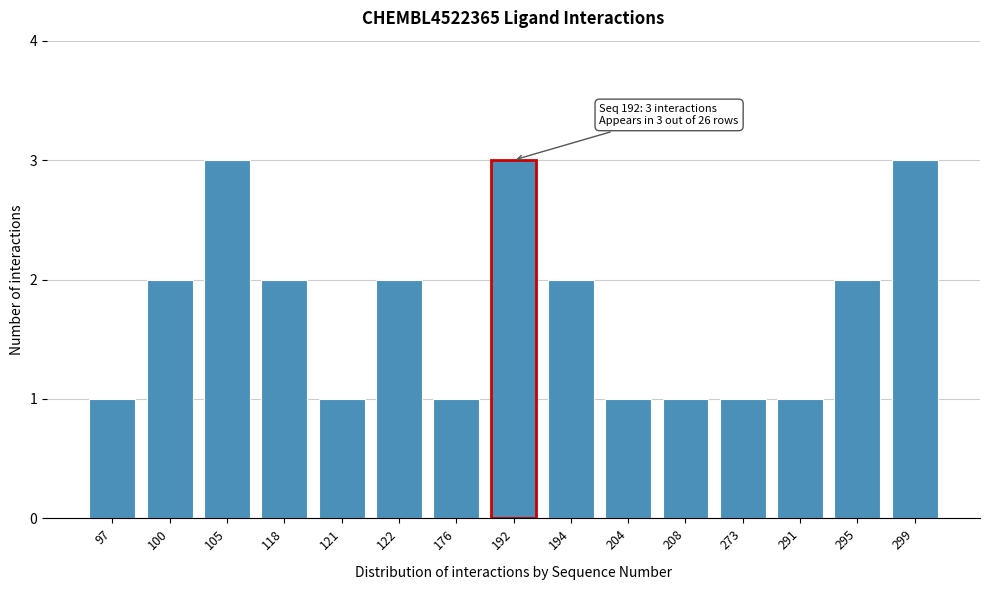

Reading left to right, extract all data points from this chart.

97=1	100=2	105=3	118=2	121=1	122=2	176=1	192=3	194=2	204=1	208=1	273=1	291=1	295=2	299=3